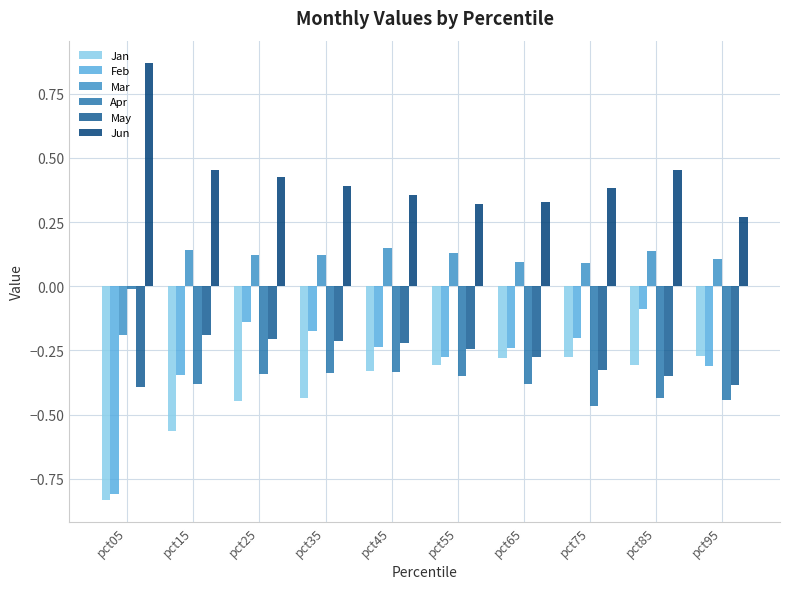

How many bars are there in each group?

6